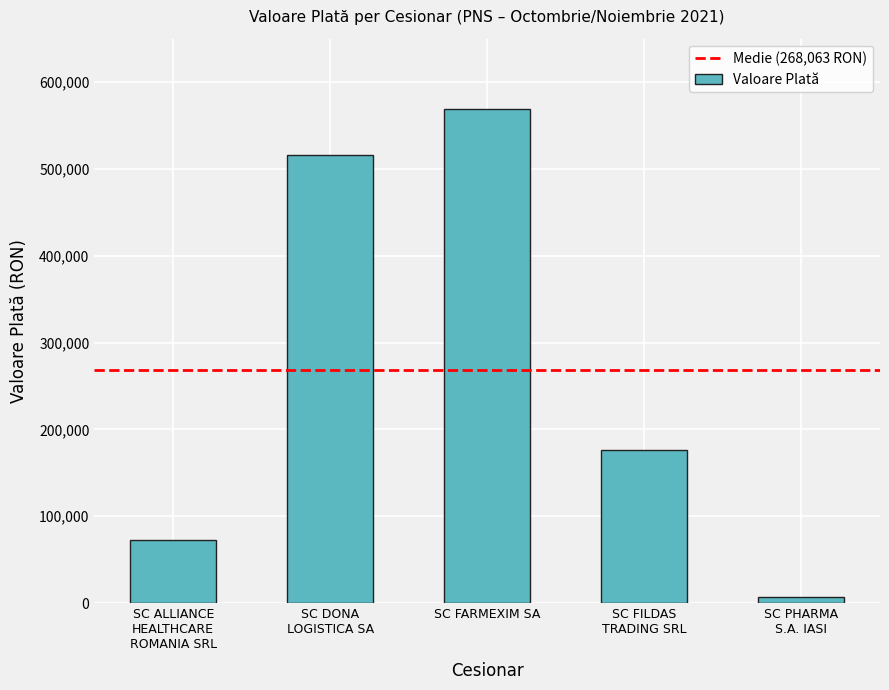

What is the maximum value shown in the chart?

568837.2